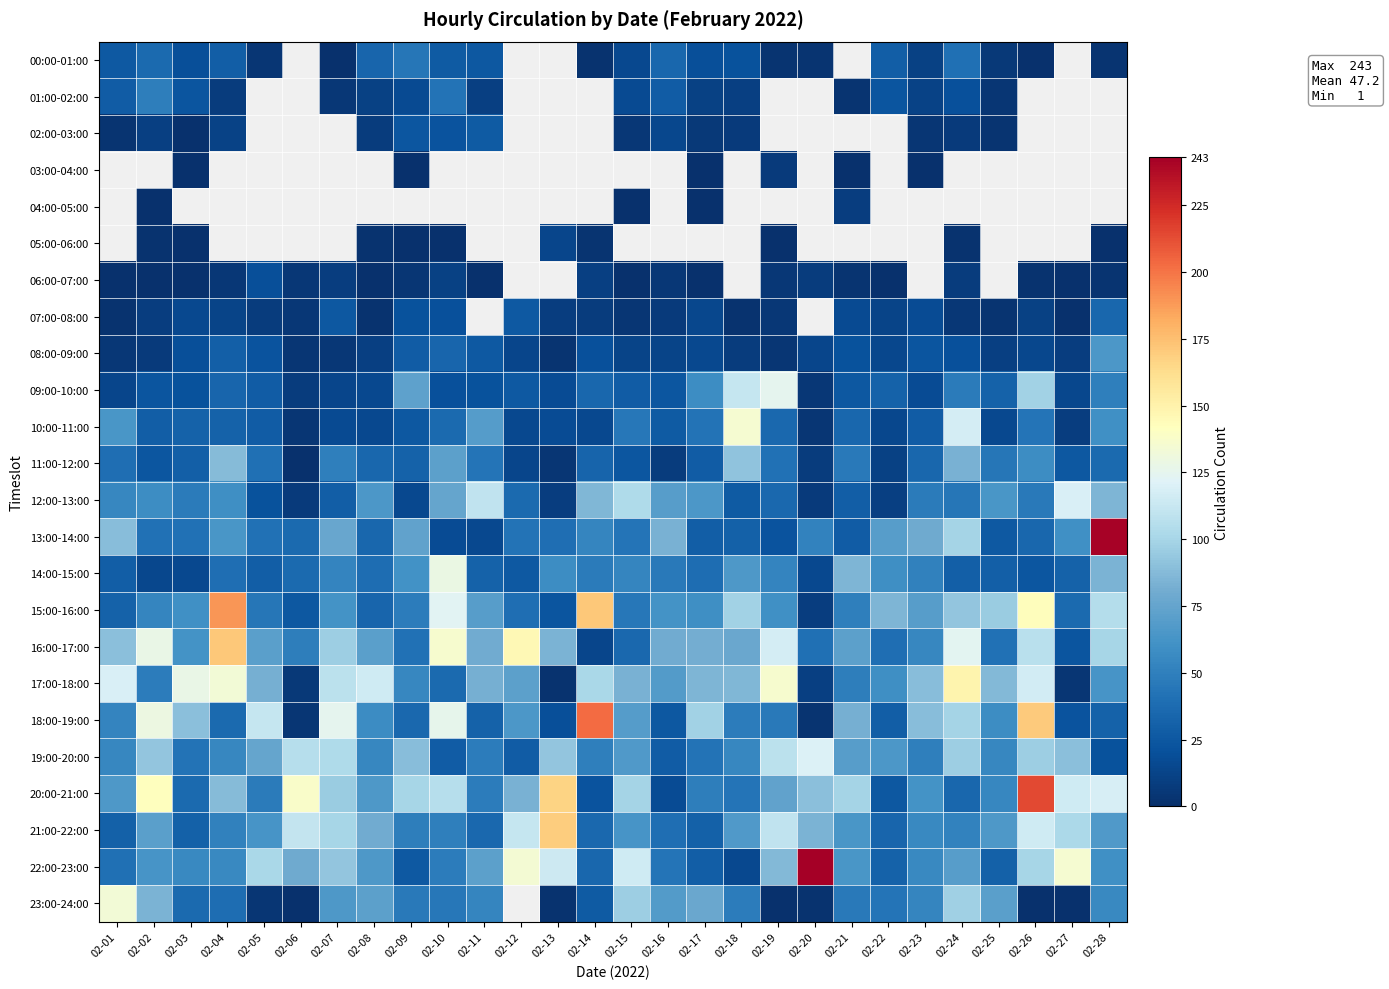

Read the 02:00-03:00 value at 02-02.

10.0